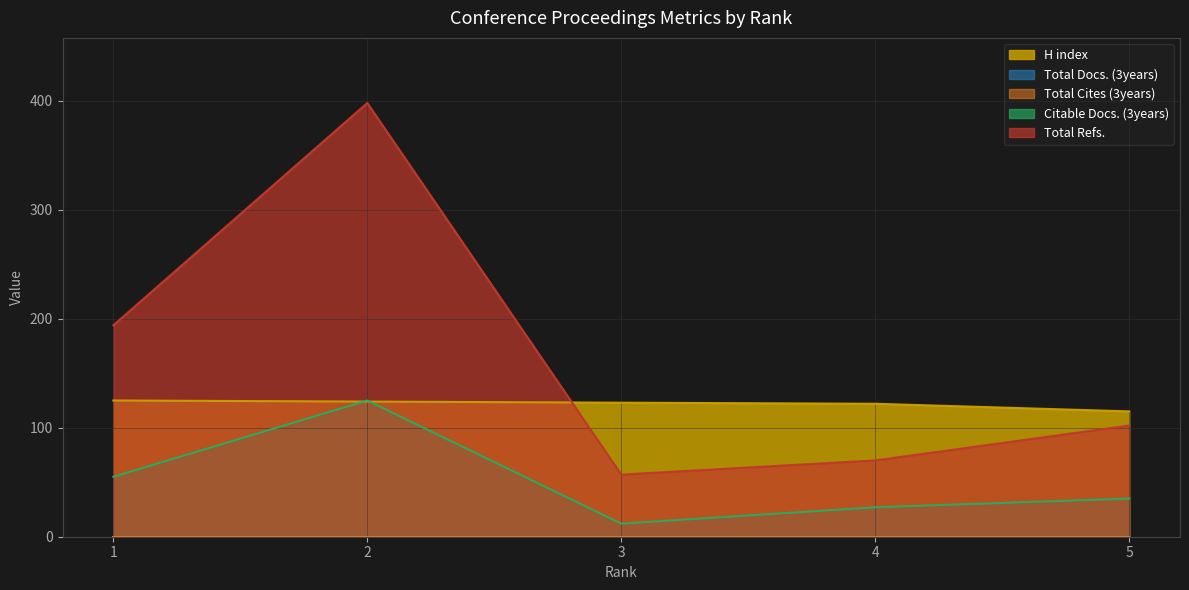

List the labels in order of H index value, largest first.

1, 2, 3, 4, 5